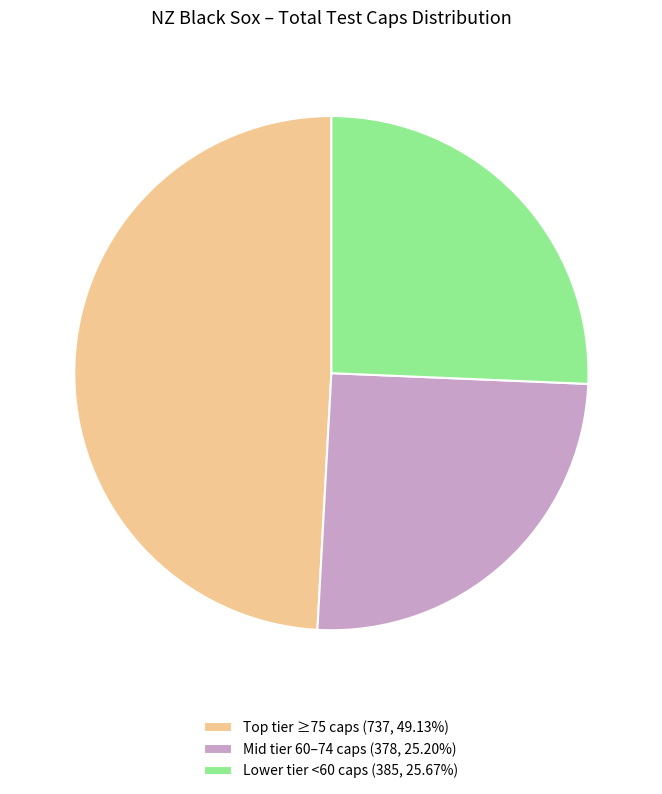

Combined, do Mid tier 60–74 caps (378, 25.20%) and Lower tier <60 caps (385, 25.67%) account for over 50%?

Yes